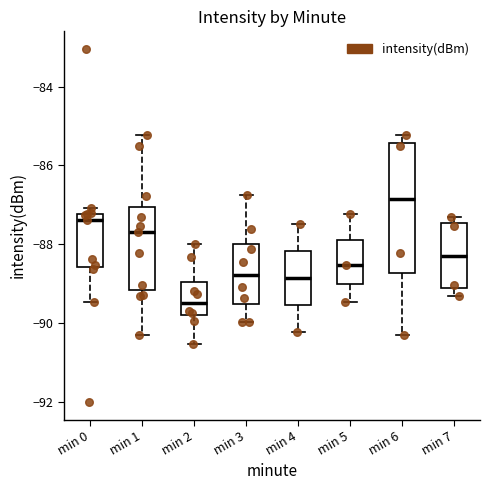

Which box has the highest median line?

min 6